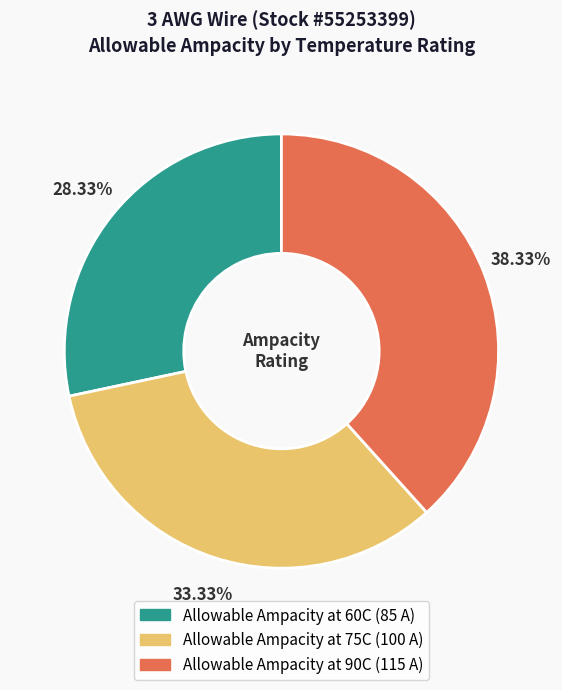

To the nearest percent, what portion does Allowable Ampacity at 90C represent?

38%